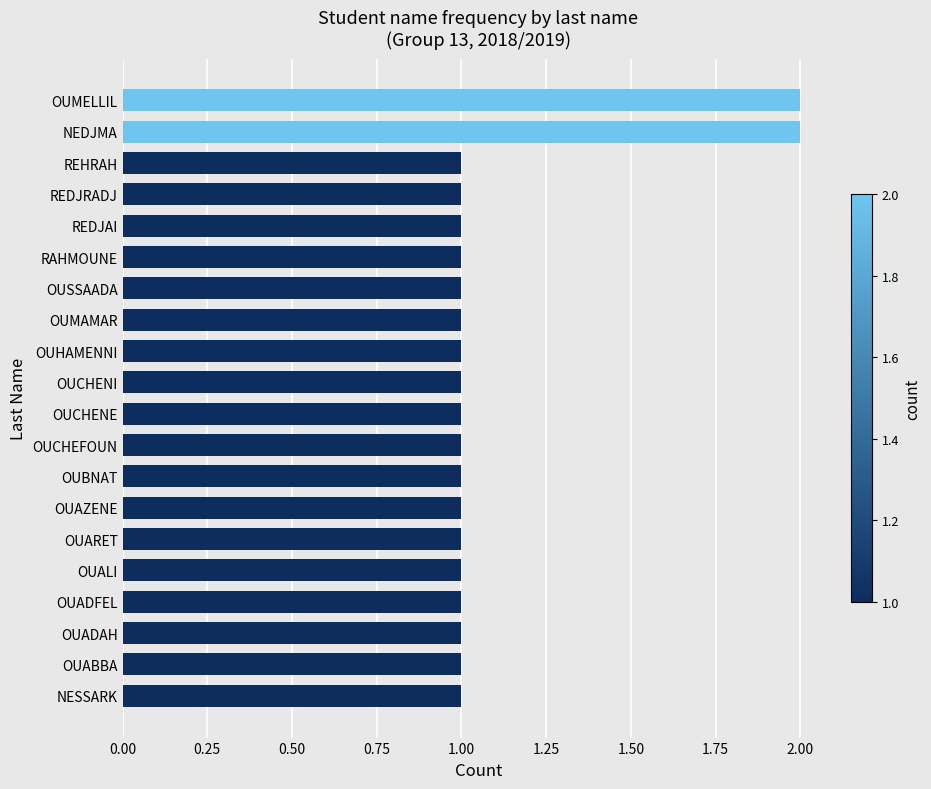

The value at OUBNAT is 1. True or false?

True